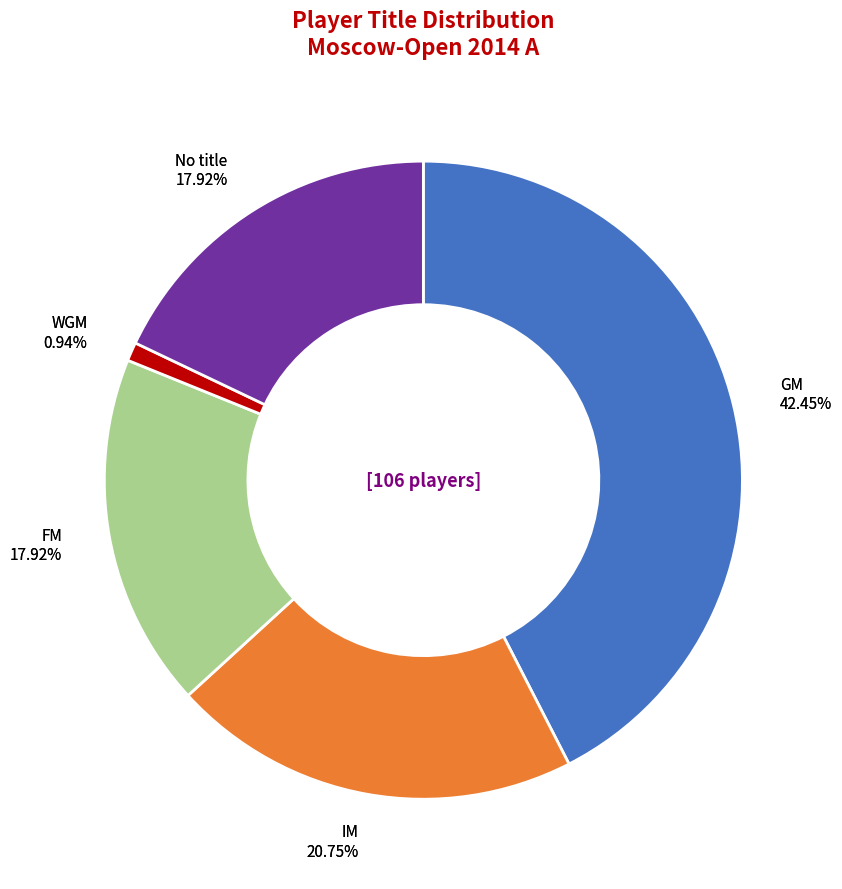

Is it true that GM is 42% of the pie?

True